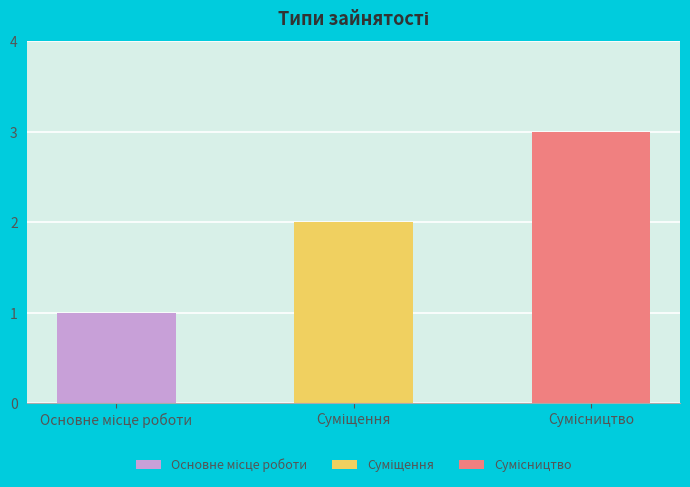

How many bars are there in total?

3